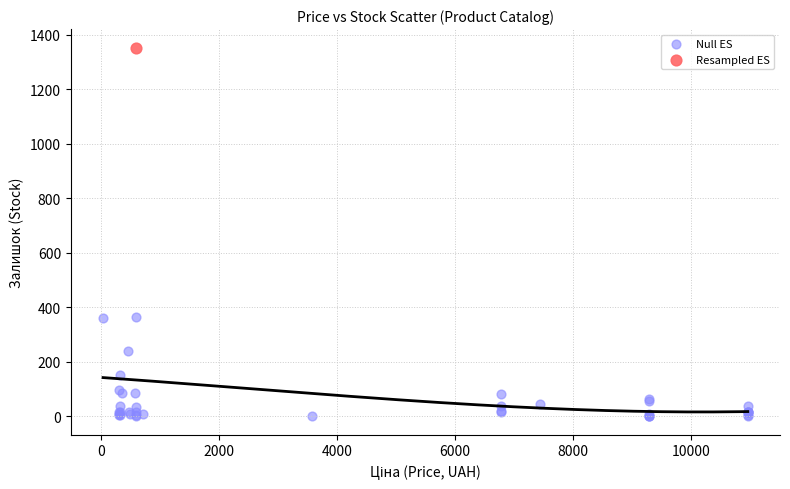

What are all the series names shown in the legend?

Null ES, Resampled ES